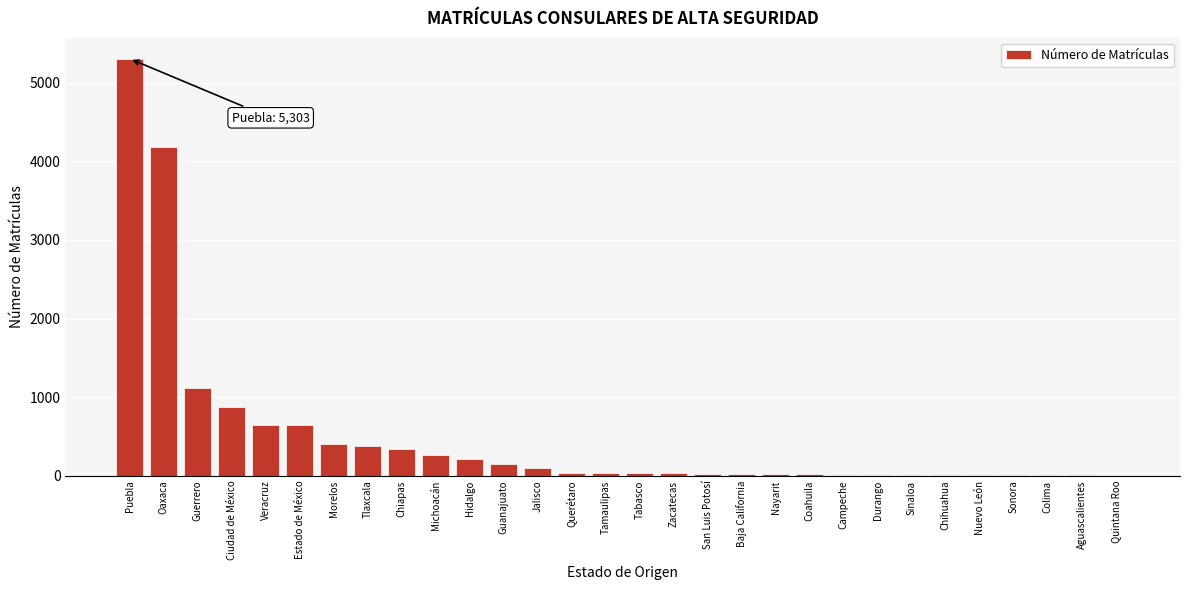

Read the value at Veracruz.

651